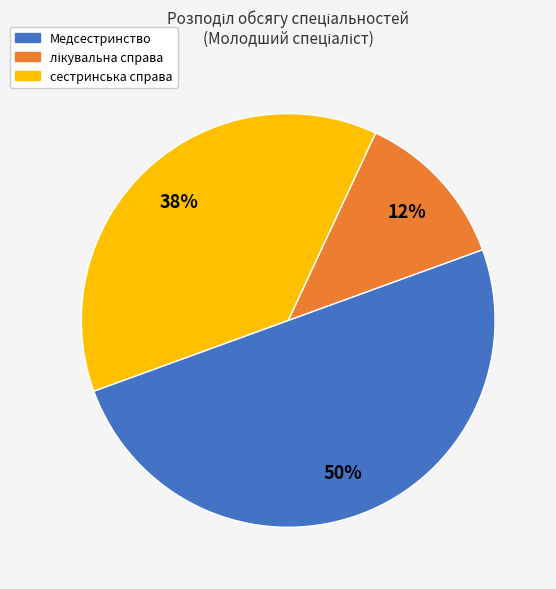

Does сестринська справа account for over 50% of the chart?

No